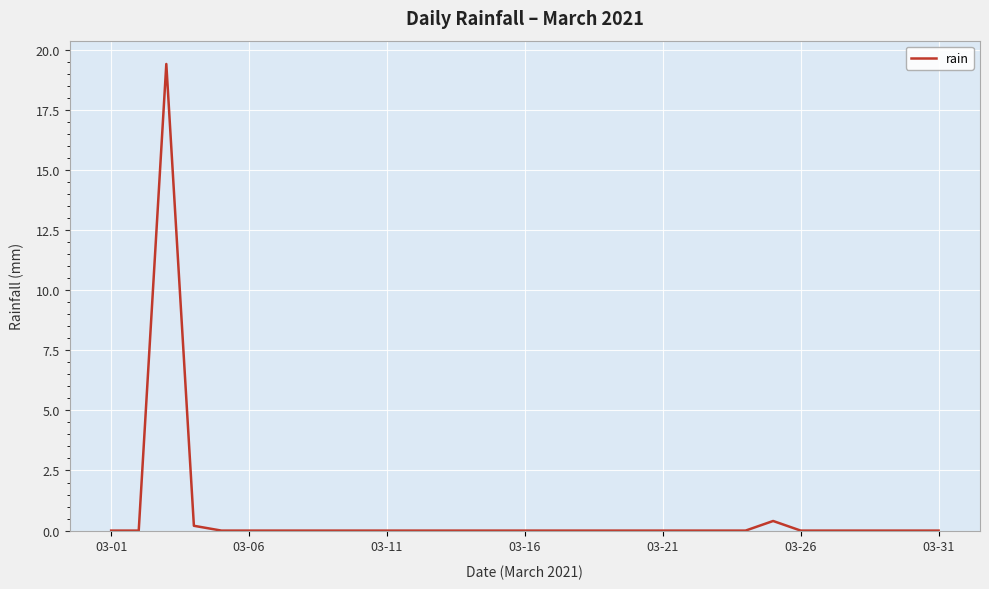

How many lines are shown in the chart?

1